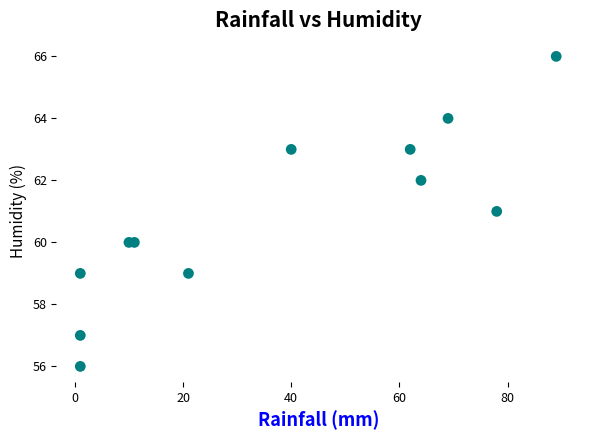

What is the average X value?

37